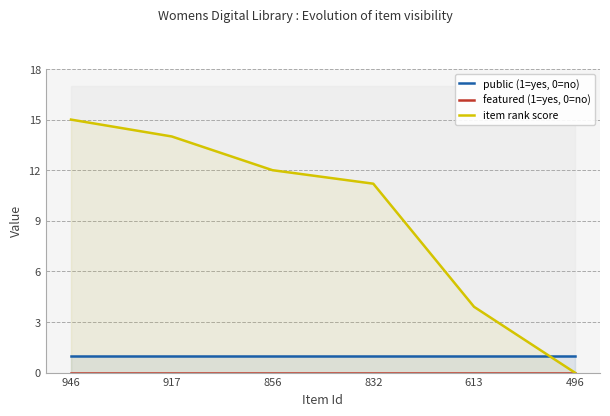

True or false: public (1=yes, 0=no) has a value of 1.0 at 832.

True